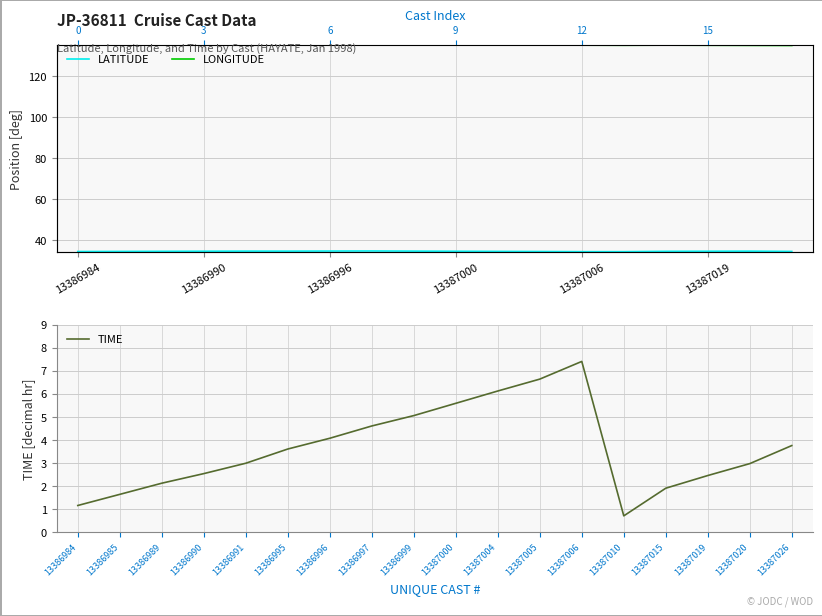

True or false: TIME has a value of 3.9 at 13387020.

False